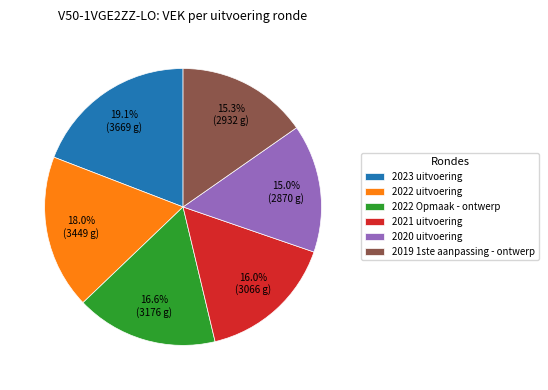

To the nearest percent, what portion does 2020 uitvoering represent?

15%